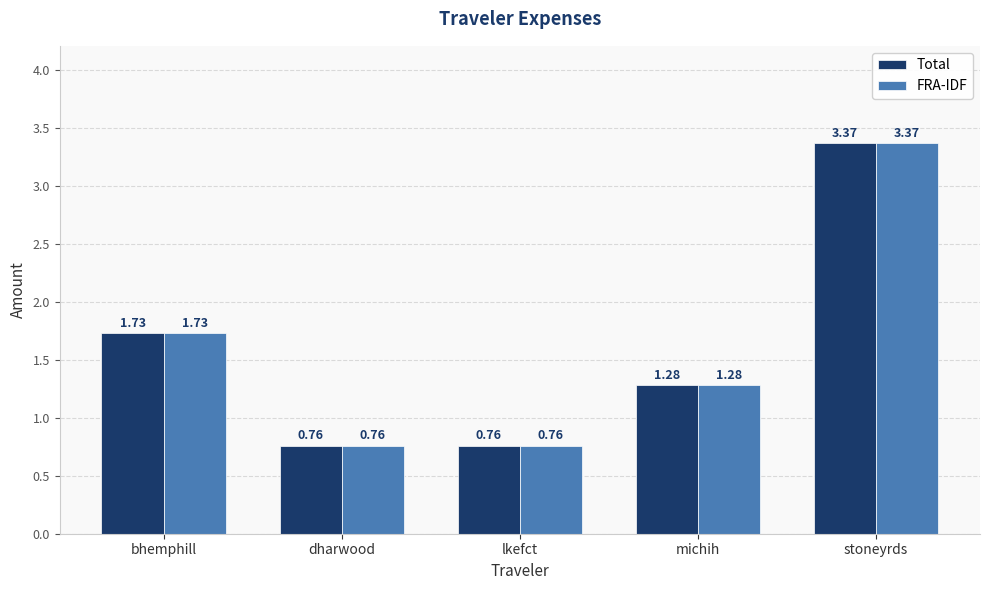

Where does the FRA-IDF series first go above 1?

bhemphill